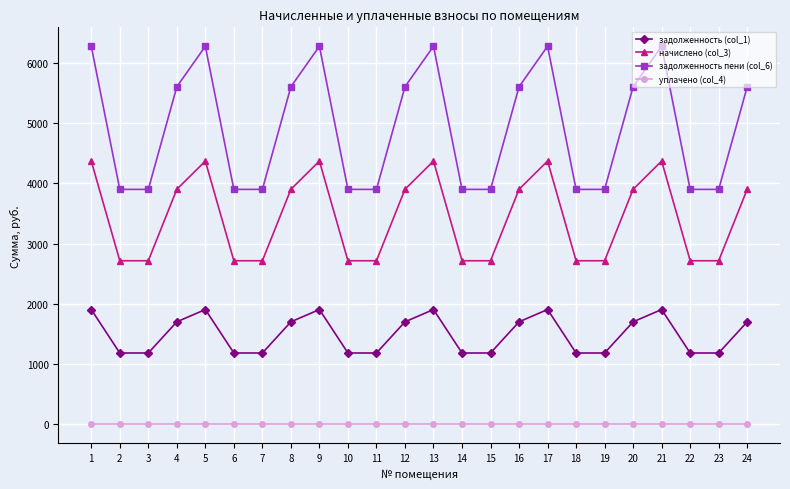

List the series in order of their peak value, highest first.

задолженность пени (col_6), начислено (col_3), задолженность (col_1), уплачено (col_4)